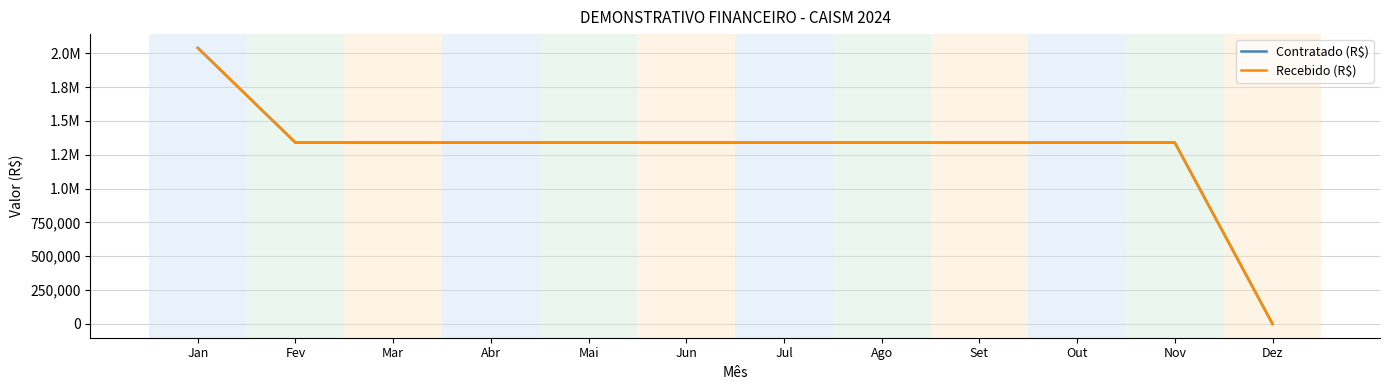

The value of Recebido (R$) at Fev is 654643. True or false?

False